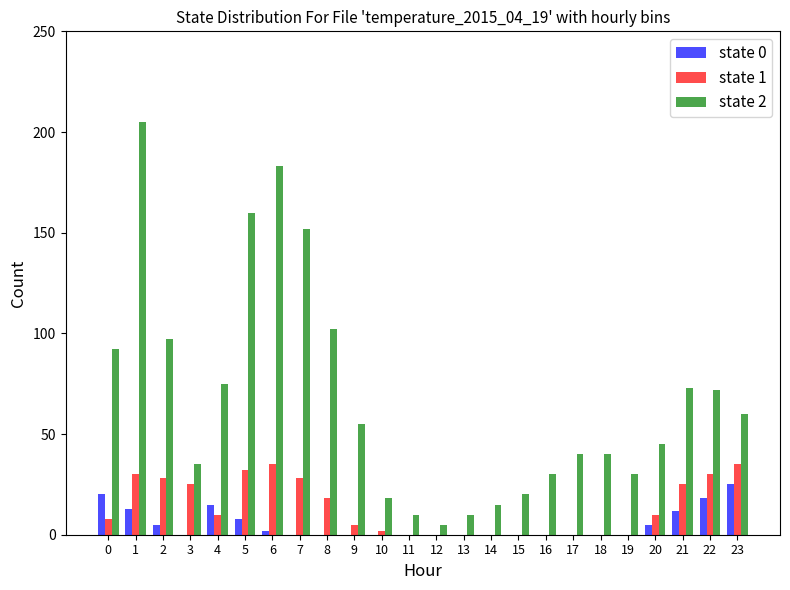

How many categories are shown in the chart?

24